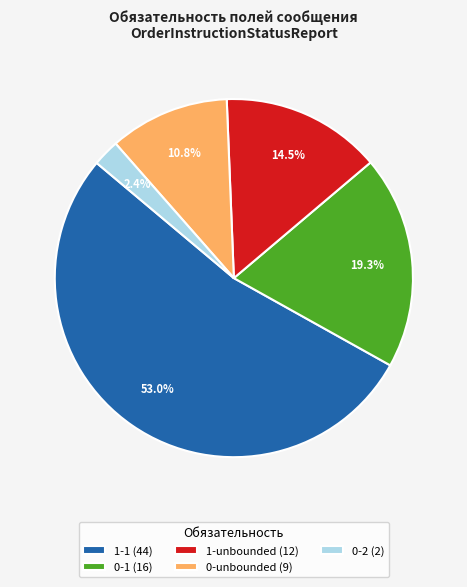

Which has a higher value, 1-unbounded or 0-2?

1-unbounded